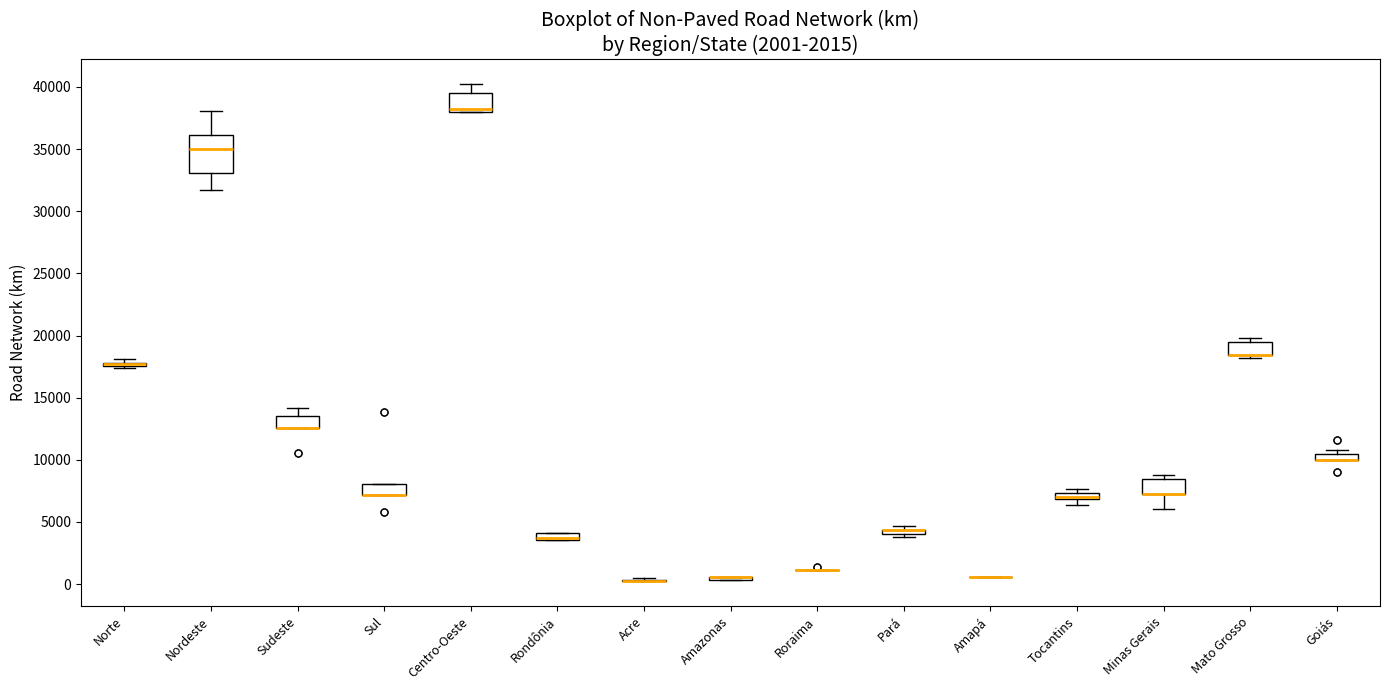

Comparing the boxes themselves (not the whiskers), which one is the tallest?

Nordeste